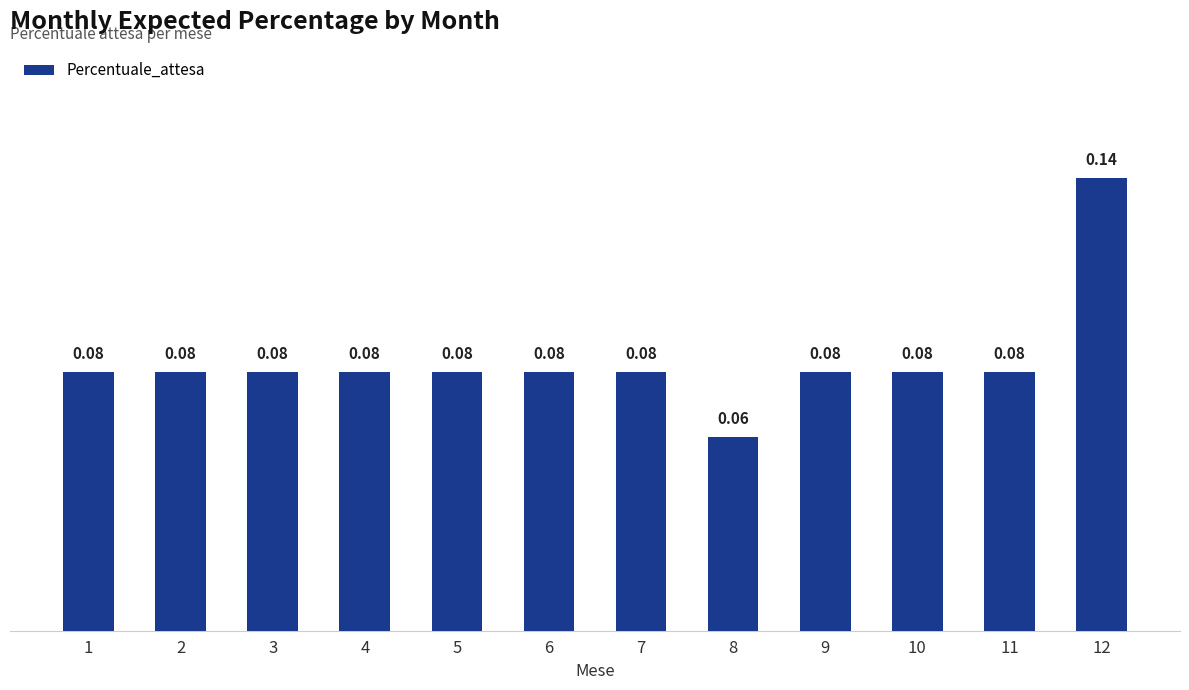

What is the sum of all values?

1.0